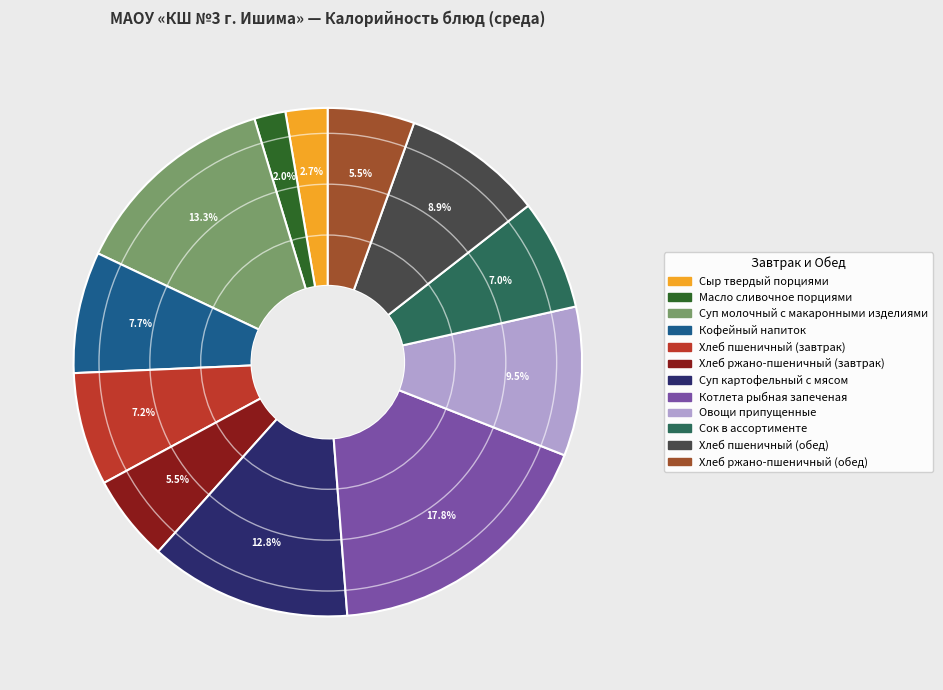

Is there any slice that represents more than half of the pie?

No